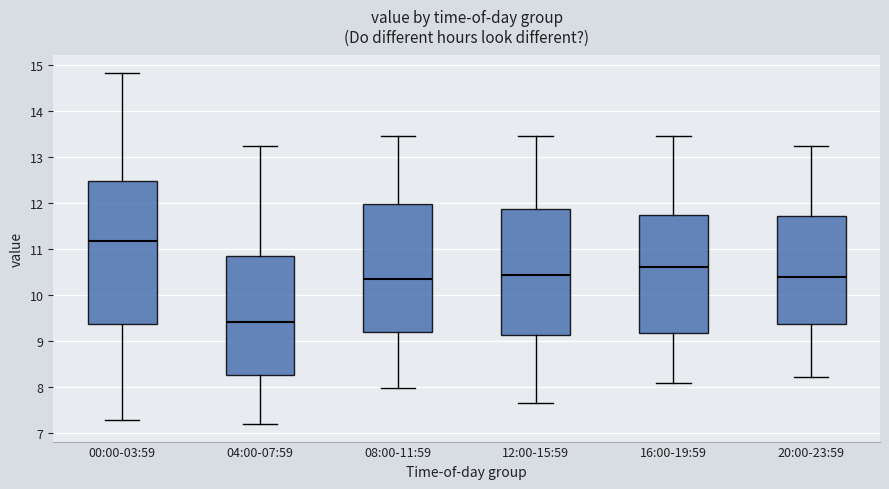

Which box's median line is the highest?

00:00-03:59